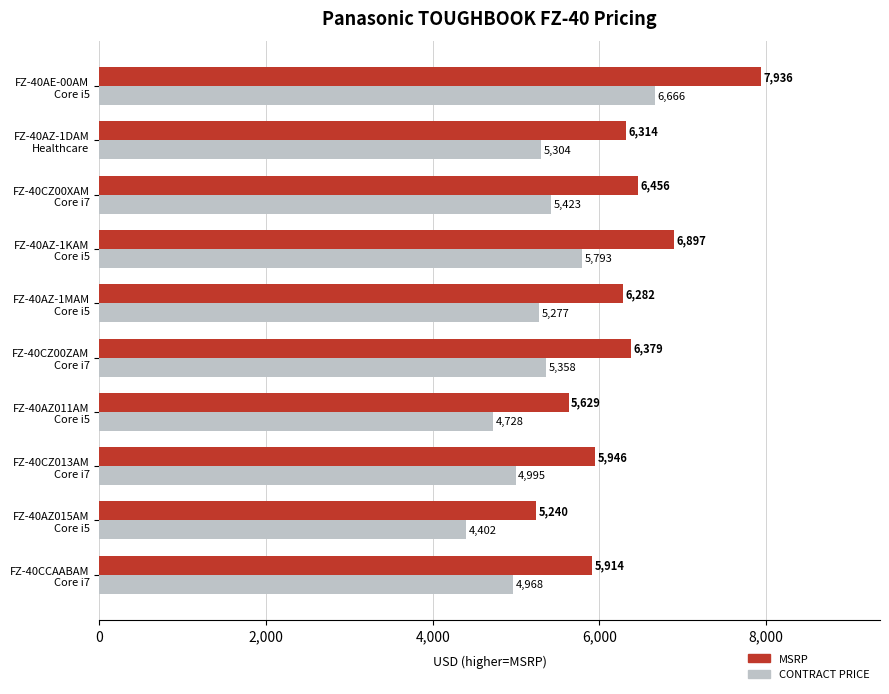

How many series are shown in this chart?

2